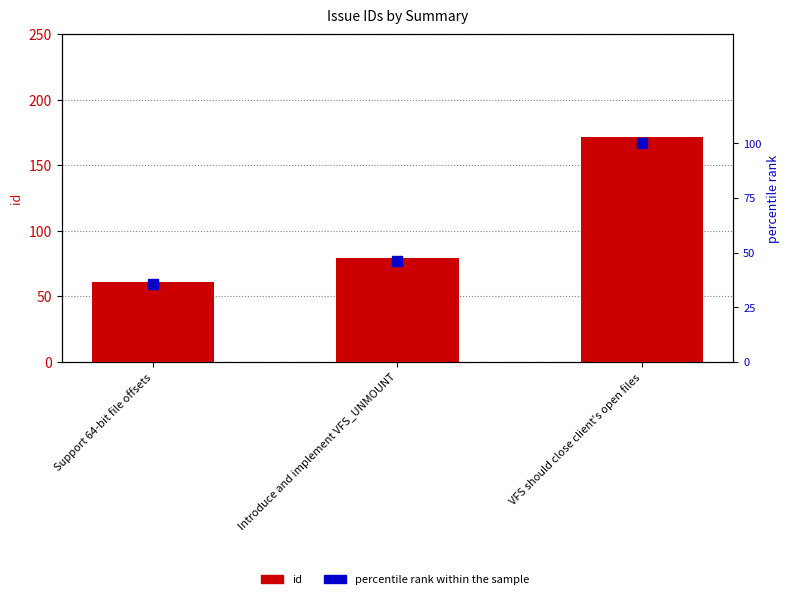

At how many categories does at least one series exceed 165?

1